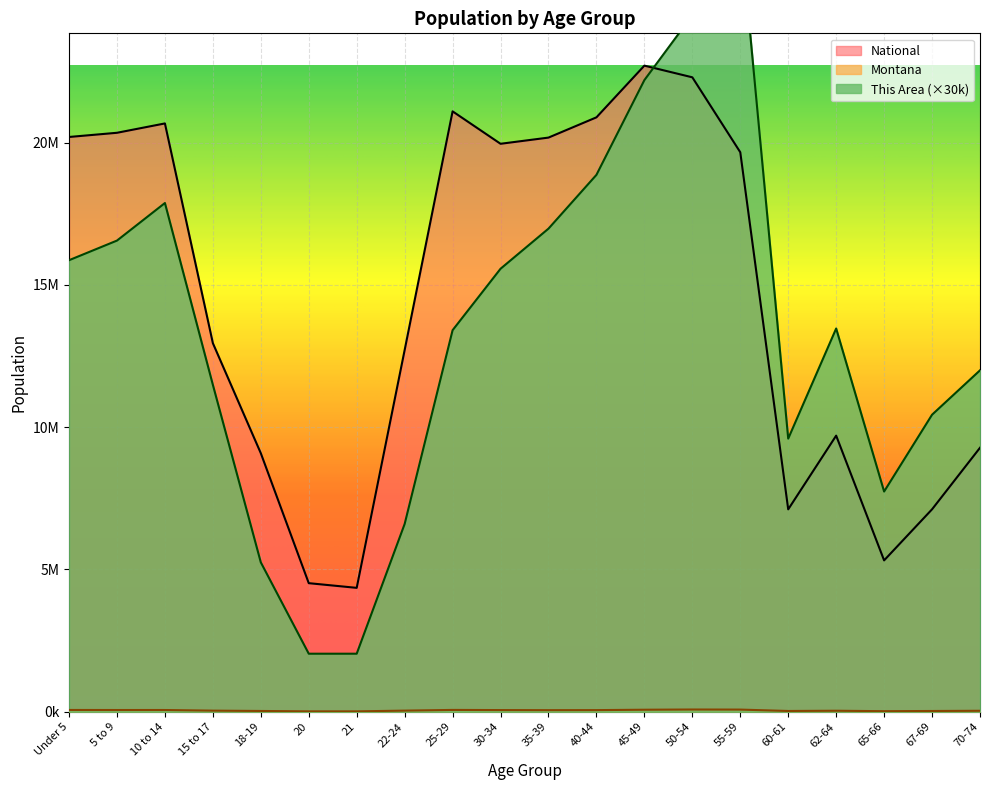

Which has a higher value, 55-59 or 20?

55-59